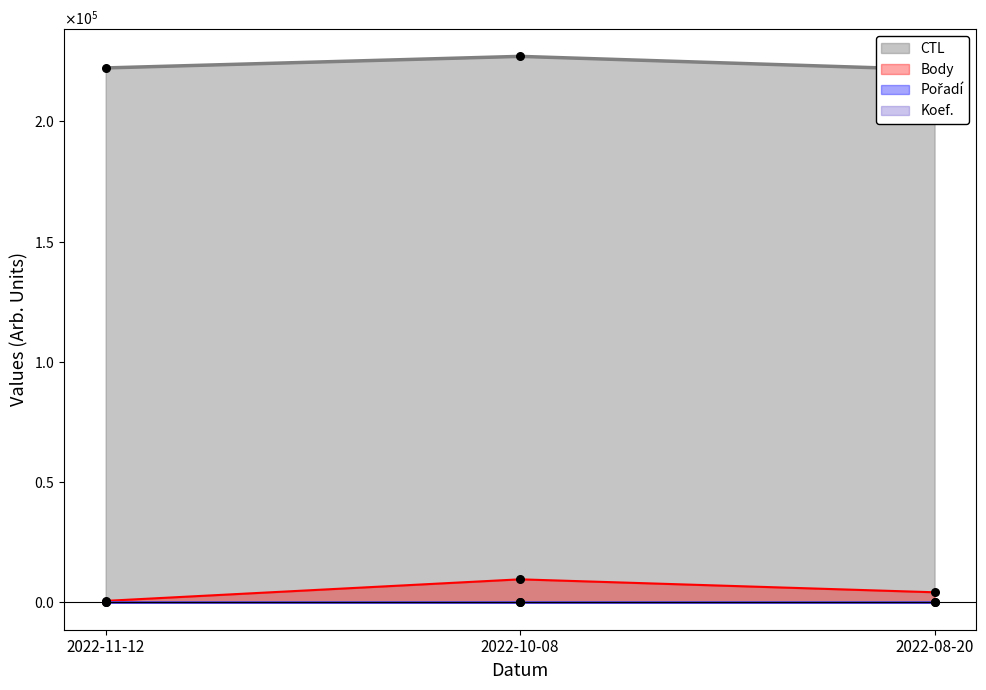

At which category is the sum across all series the highest?

2022-10-08